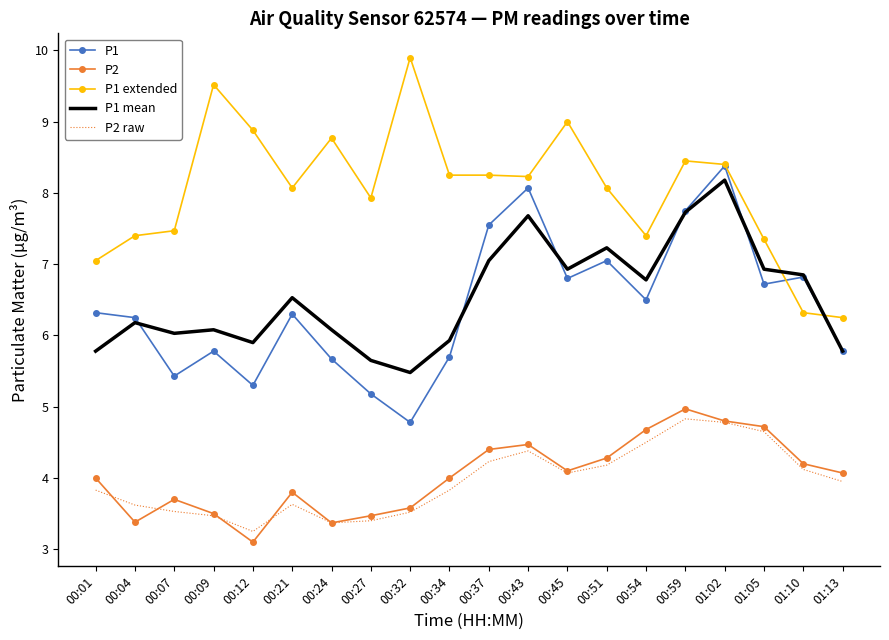

True or false: P2 and P1 cross at least once.

False